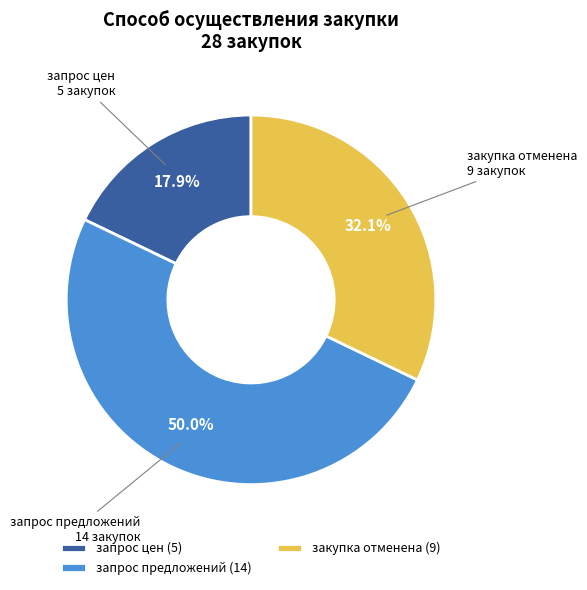

Which category has the smallest portion of the pie?

запрос цен